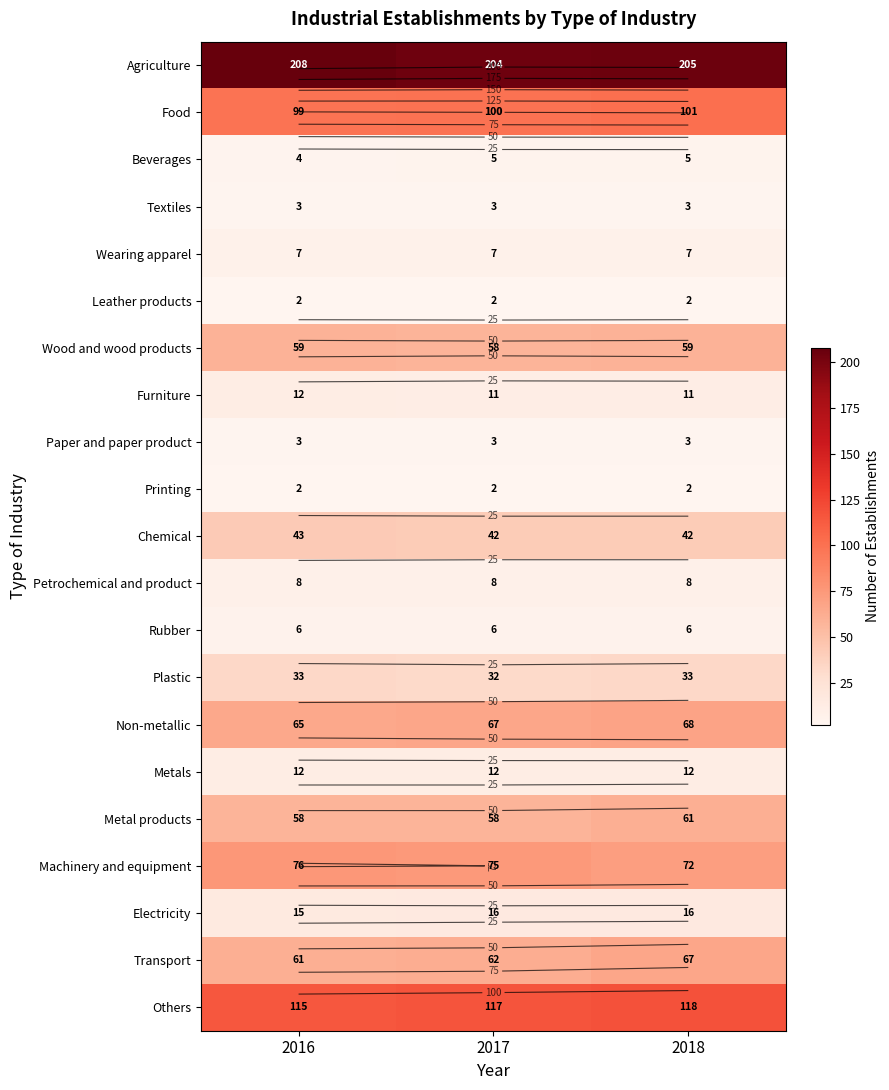

What is the difference between the maximum and minimum values in the Electricity series?

1